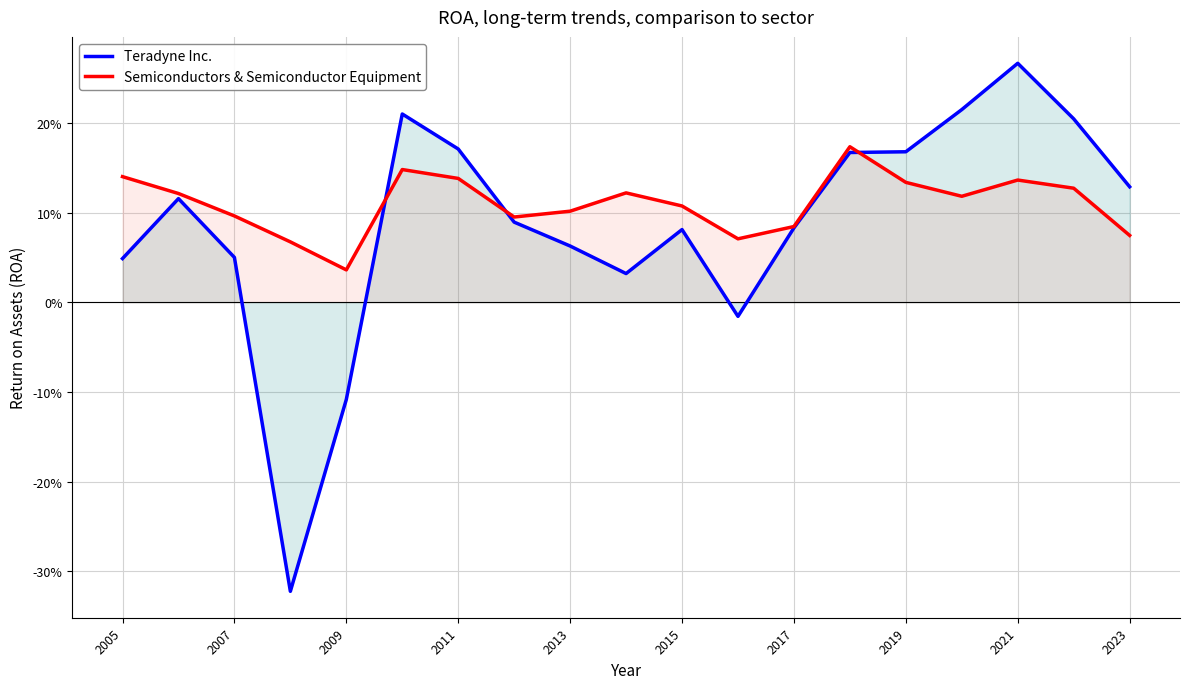

What is the average value of the Semiconductors & Semiconductor Equipment series?

0.1